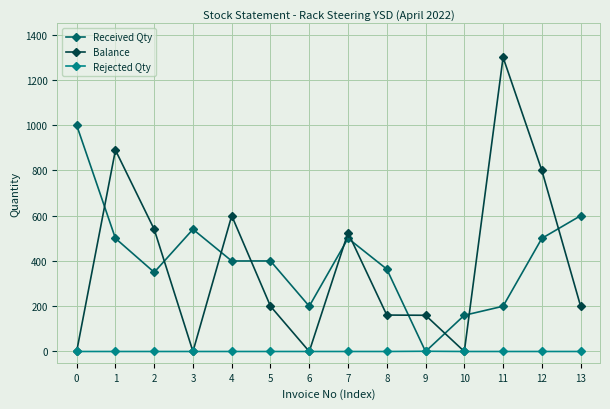

Which series changed the most between 1 and 5?

Balance